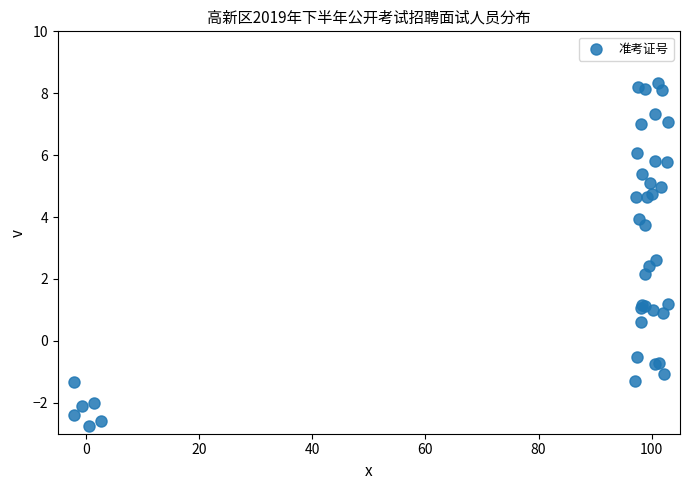

What Y value in the scatter plot is closest to 2?

2.2